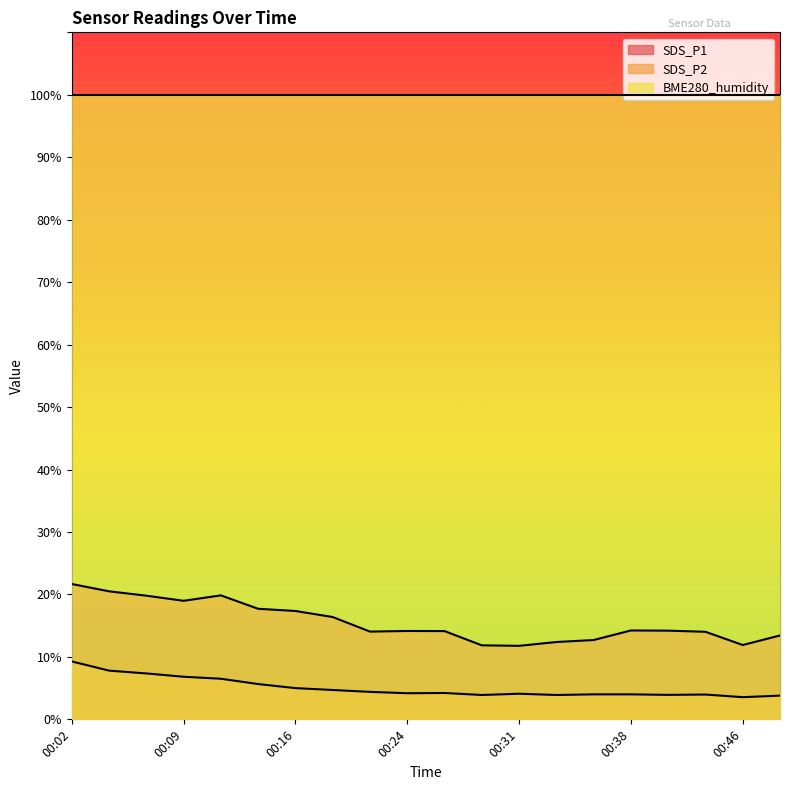

Where is the first local maximum for SDS_P1?

00:12